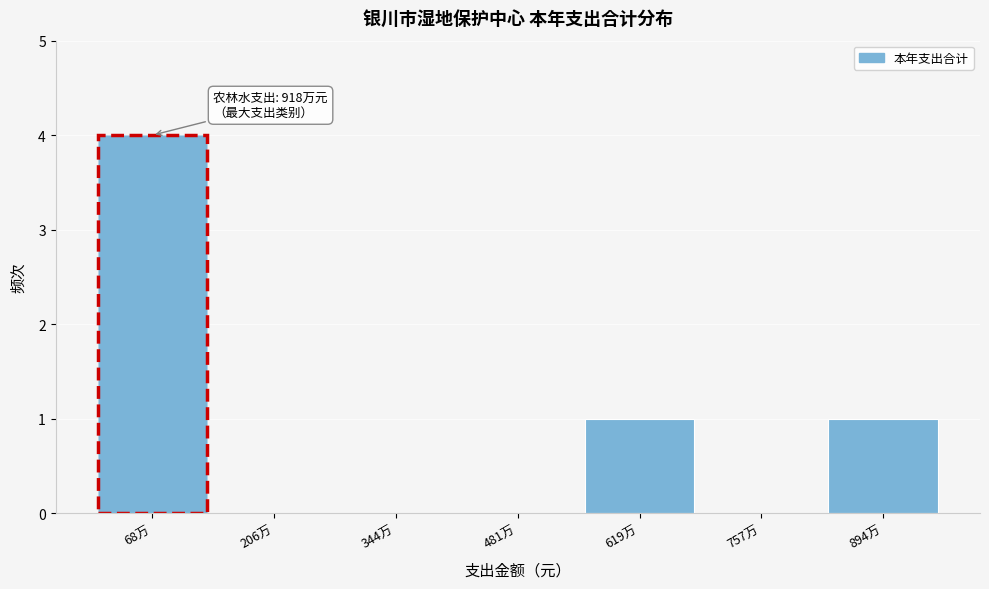

Reading right to left, list all the values displayed in this chart.

894万=1	757万=0	619万=1	481万=0	344万=0	206万=0	68万=4